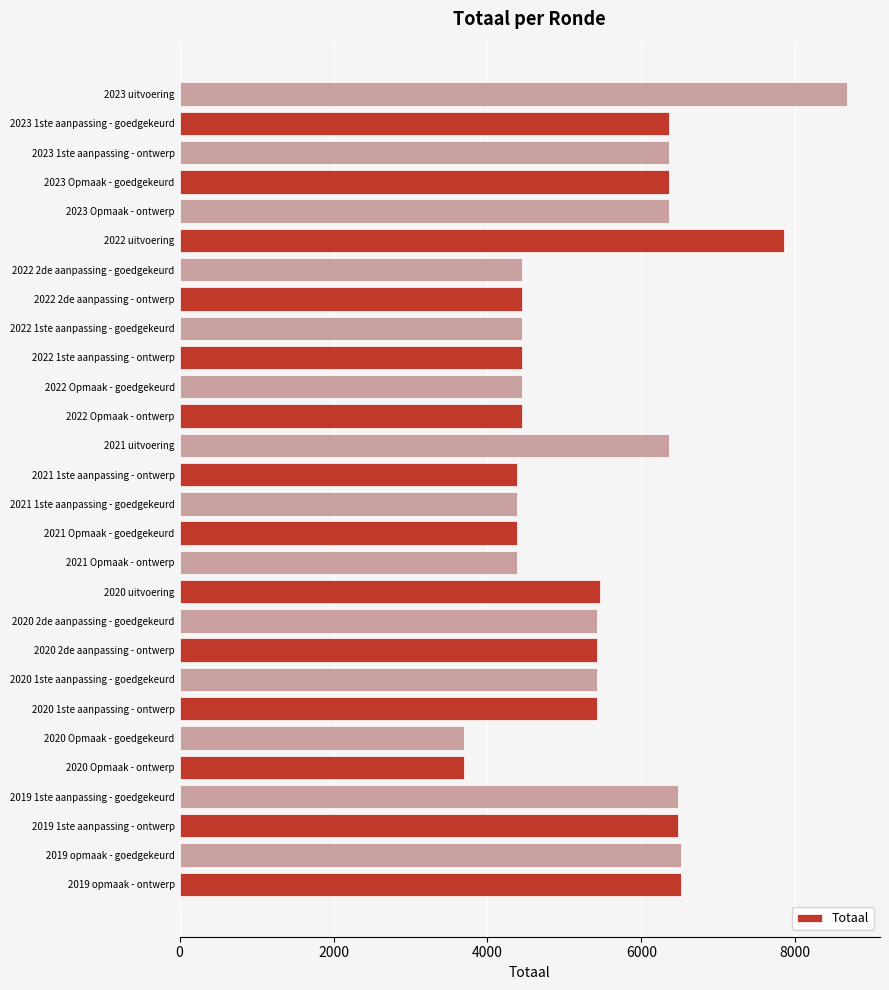

The value at 2019 opmaak - goedgekeurd is 6509. True or false?

True